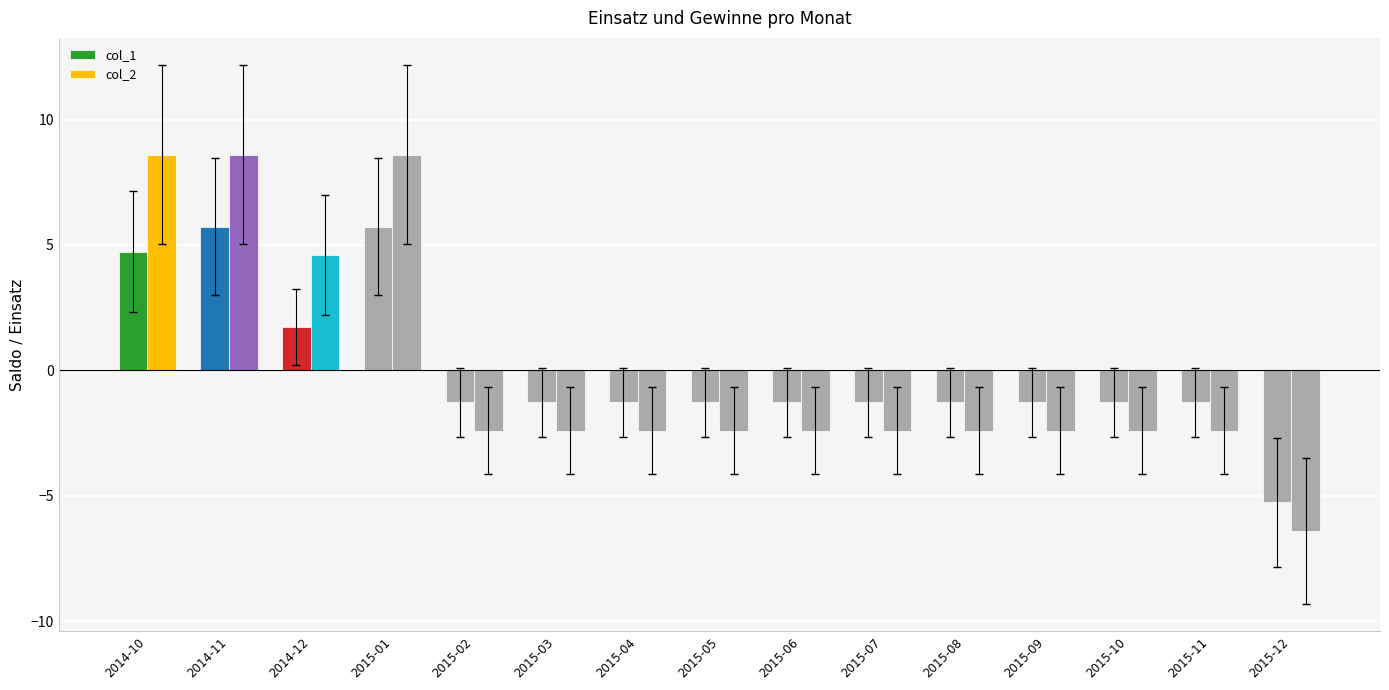

How many data points does each series have?

15